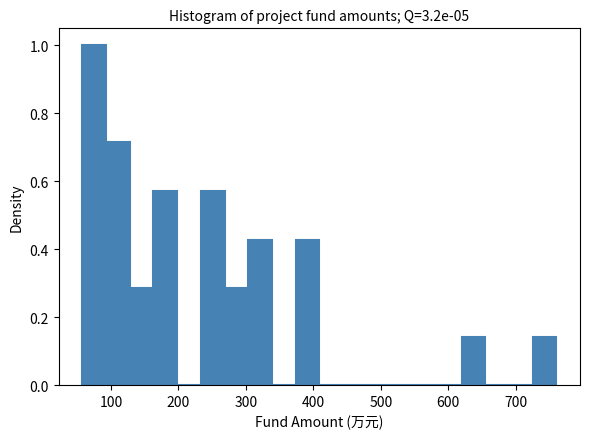

Around what value on the x-axis is the tallest bar? Give the approximate position of its centre, as read against the axis.

80